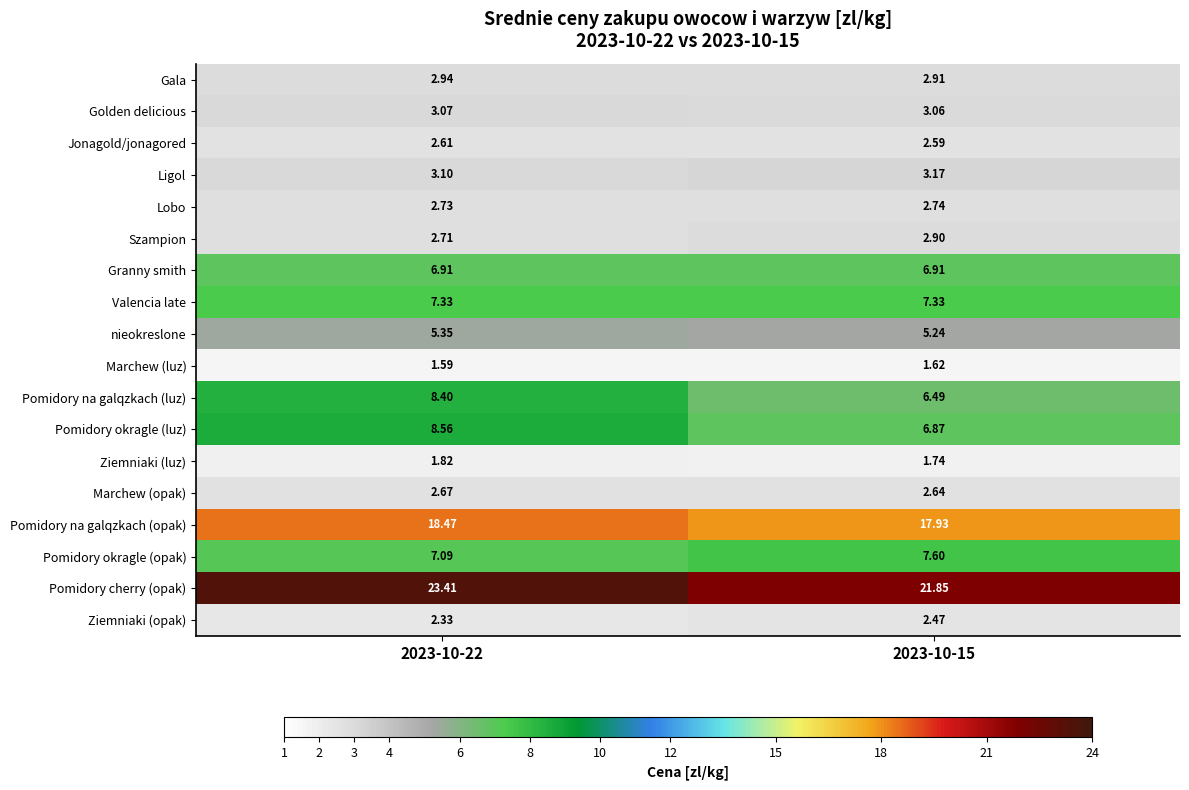

Is the value of Pomidory na galqzkach (opak) at 2023-10-22 greater than the value of Pomidory okragle (opak) at 2023-10-15?

Yes